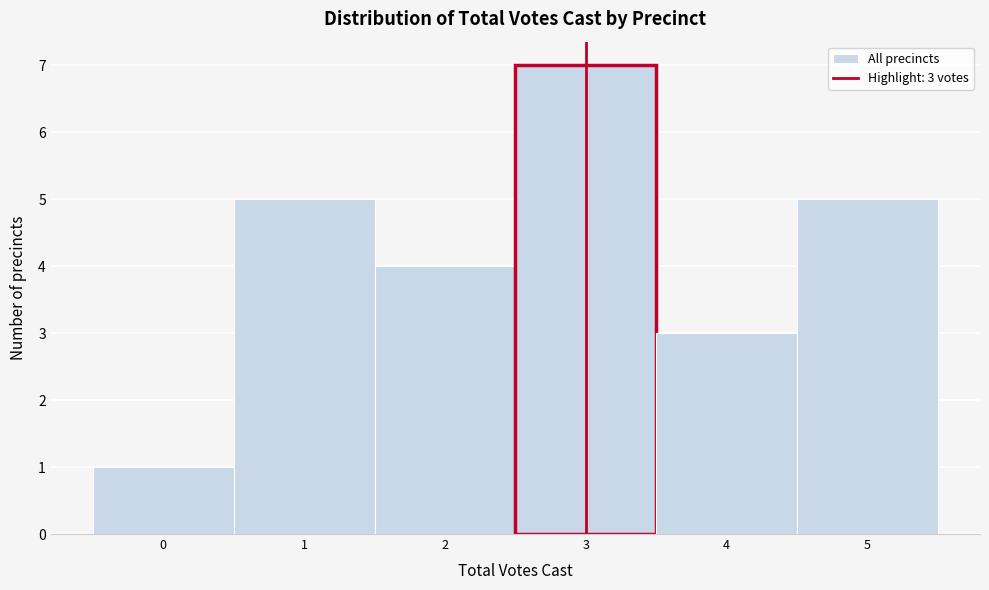

Which range on the x-axis has the tallest bar?

2.5 to 3.5